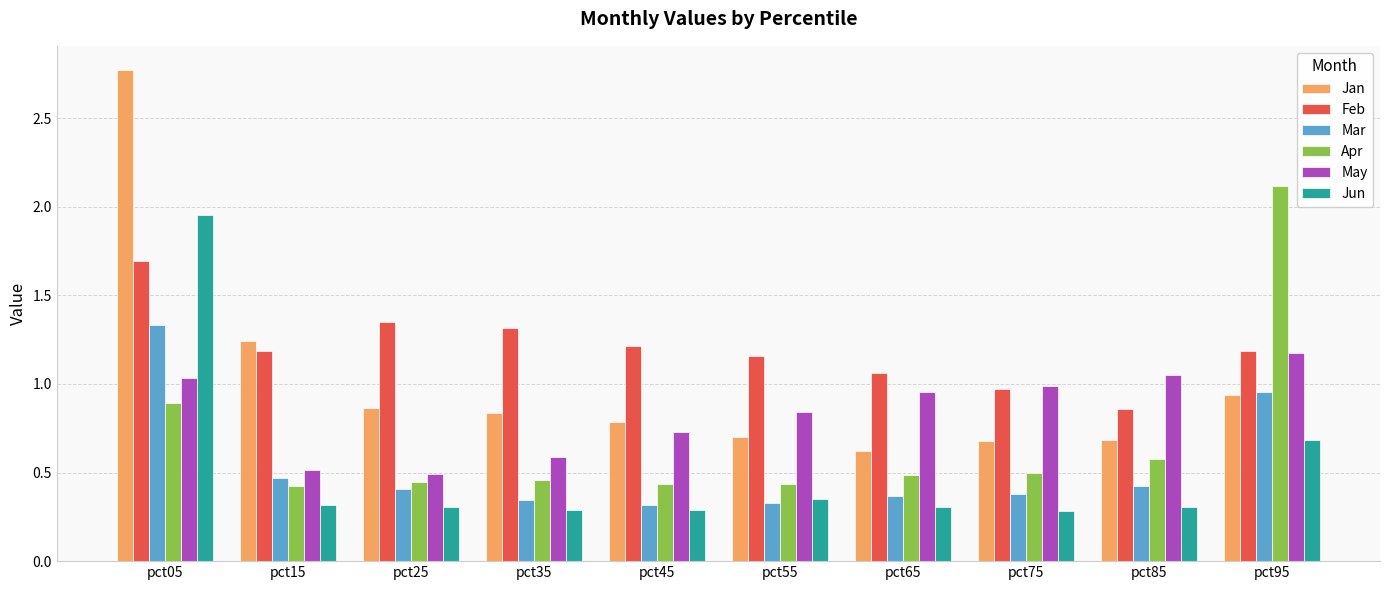

What is the sum of all Feb values?

12.0